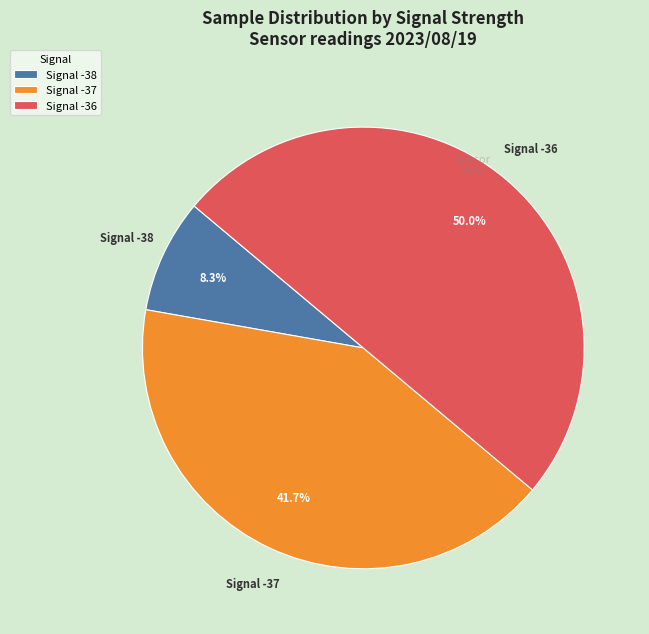

Rank the categories by value from highest to lowest.

Signal -36, Signal -37, Signal -38